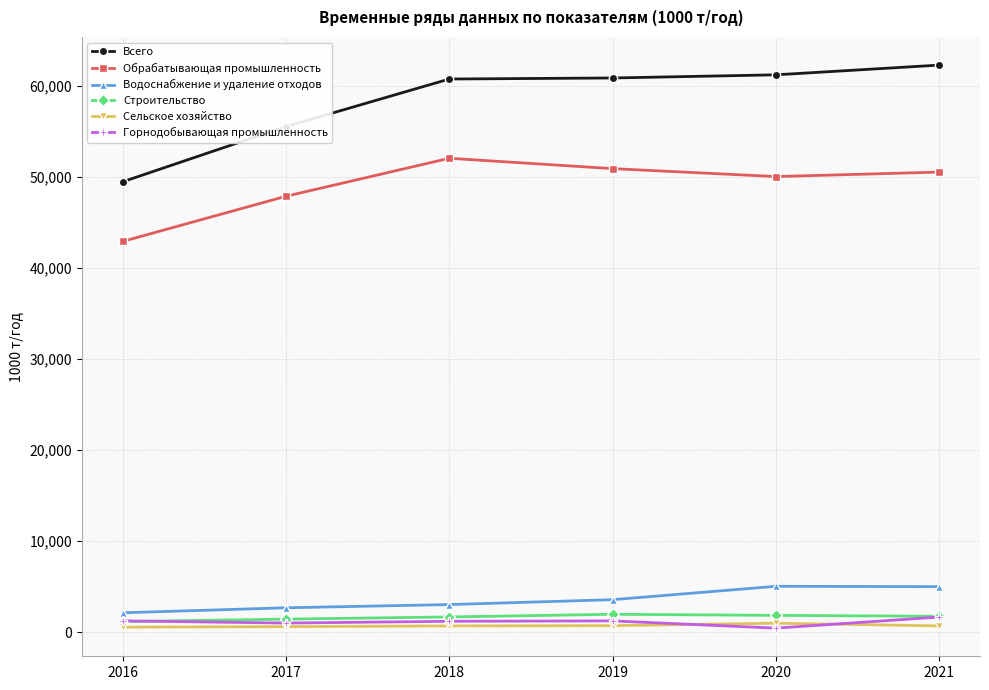

What is the greatest value displayed?

62250.0